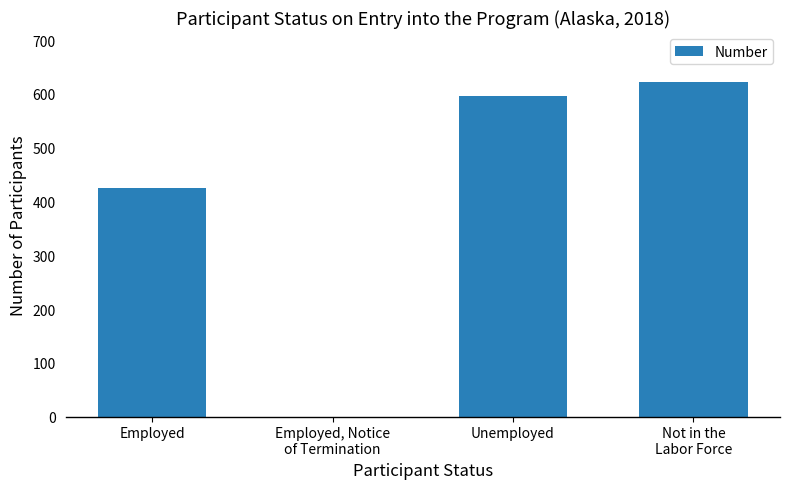

What is the greatest value displayed?

622